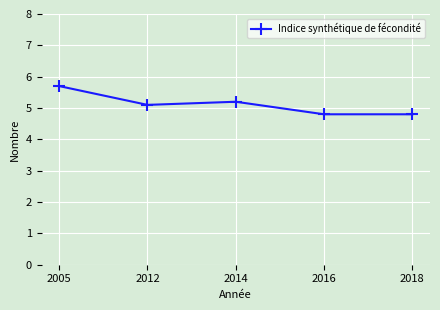

Reading left to right, transcribe all the data shown in this chart.

2005=5.7	2012=5.1	2014=5.2	2016=4.8	2018=4.8